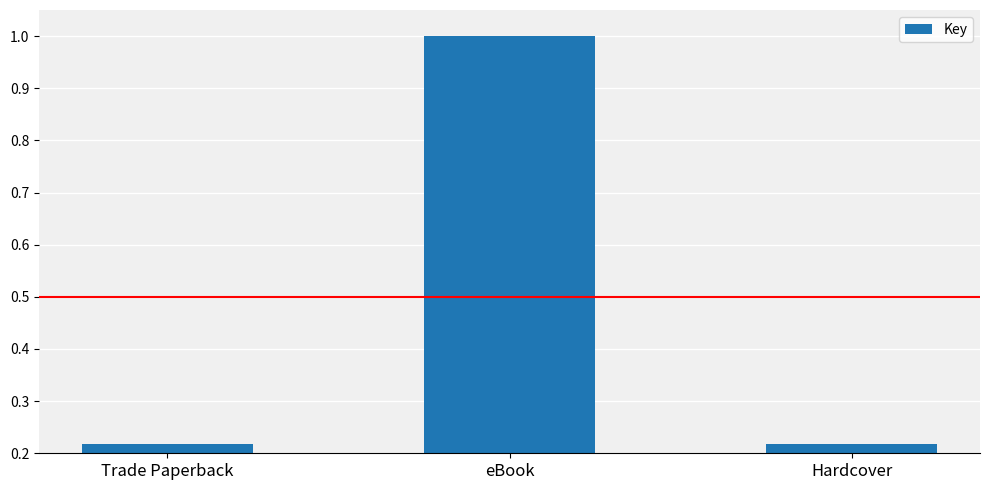

The chart shows a value of 0.1 at Hardcover. True or false?

False